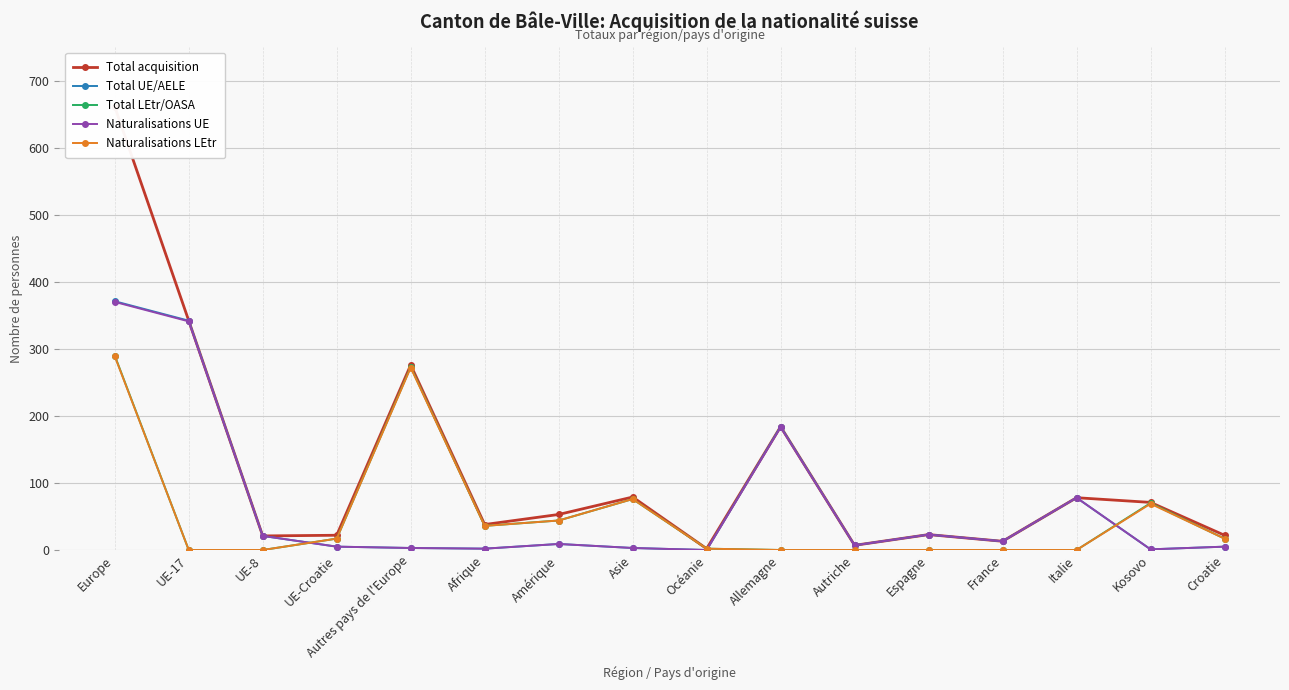

True or false: Naturalisations UE and Total UE/AELE intersect in this chart.

False